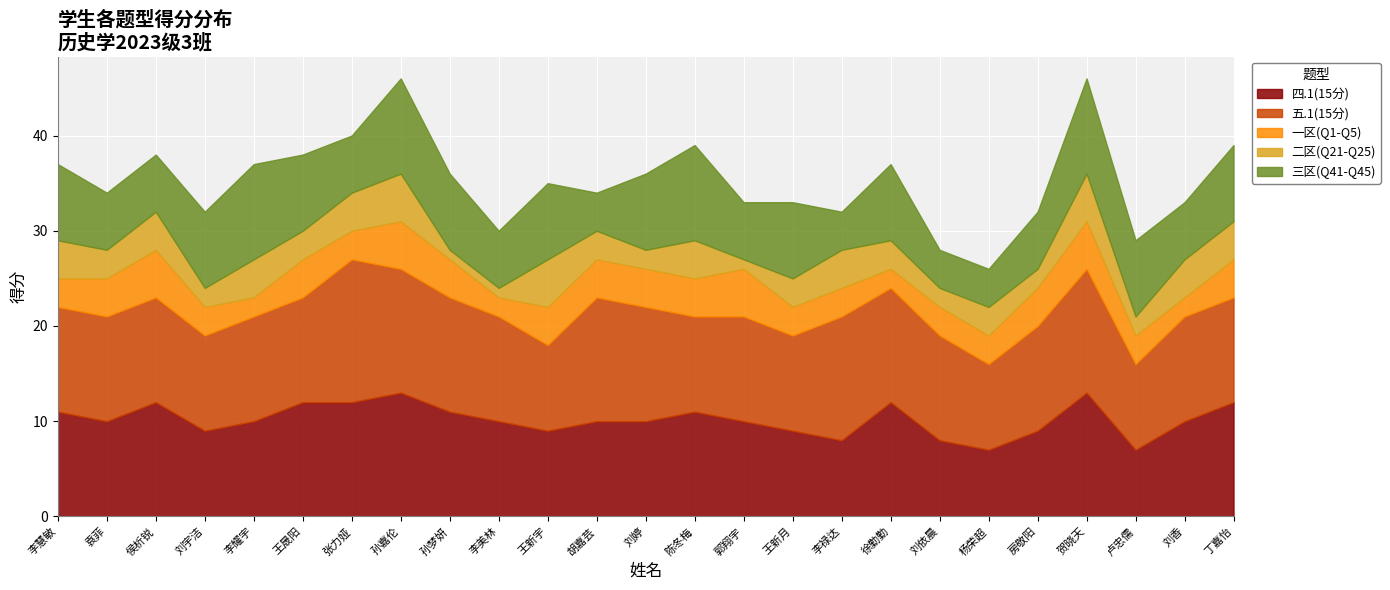

How many times do 四.1(15分) and 五.1(15分) cross each other?

7